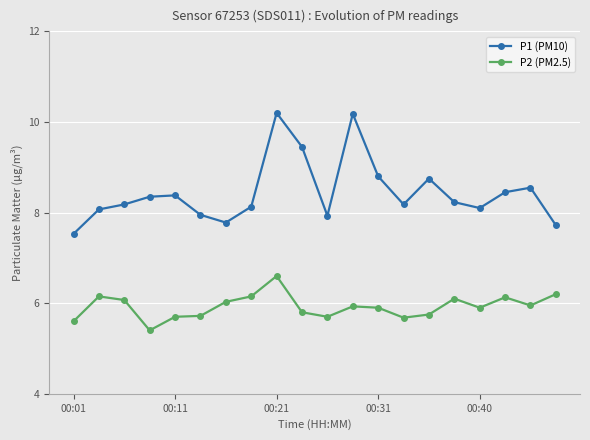

What is the difference between the maximum and minimum values in the P2 (PM2.5) series?

1.2